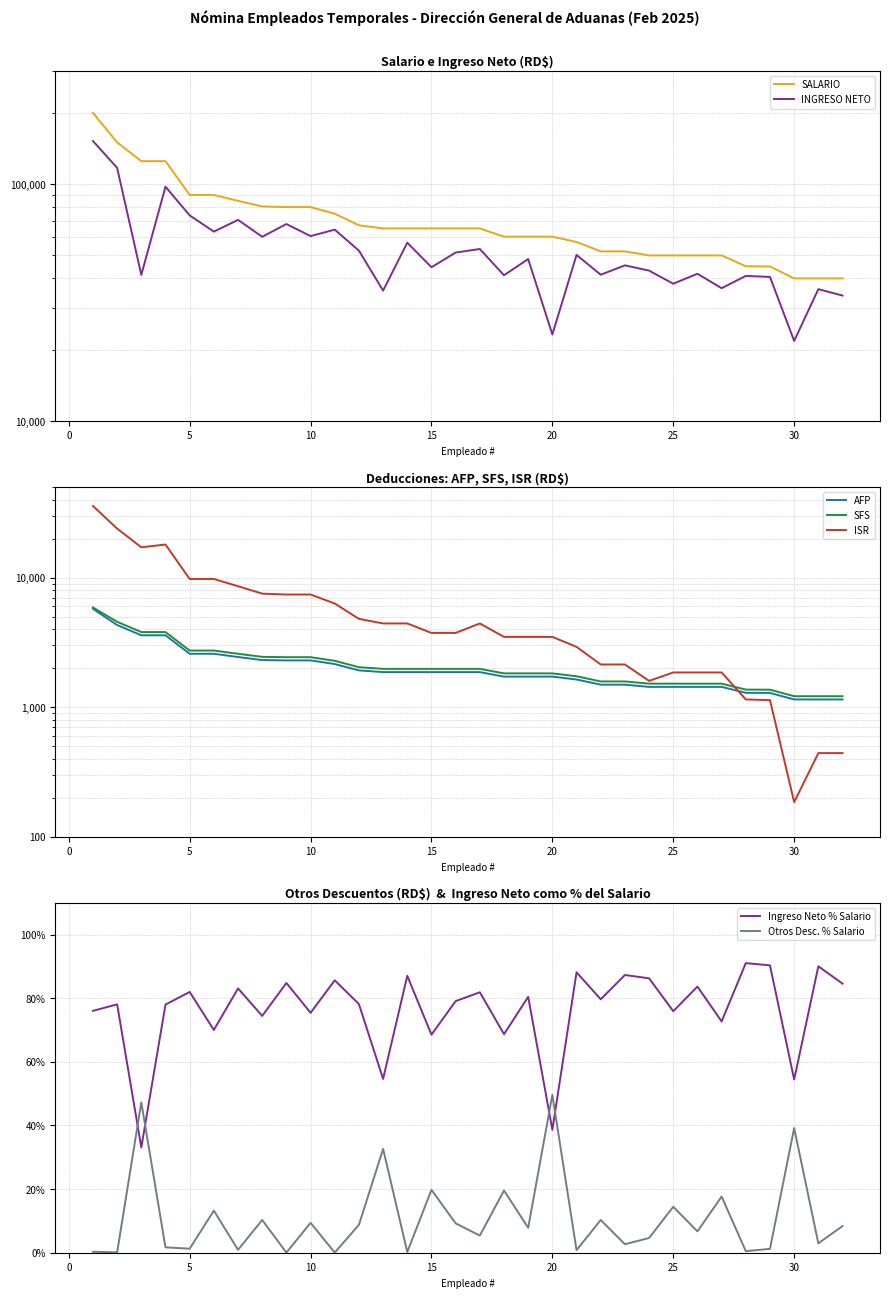

Is the value of SALARIO at 26 greater than the value of INGRESO NETO at 7?

No